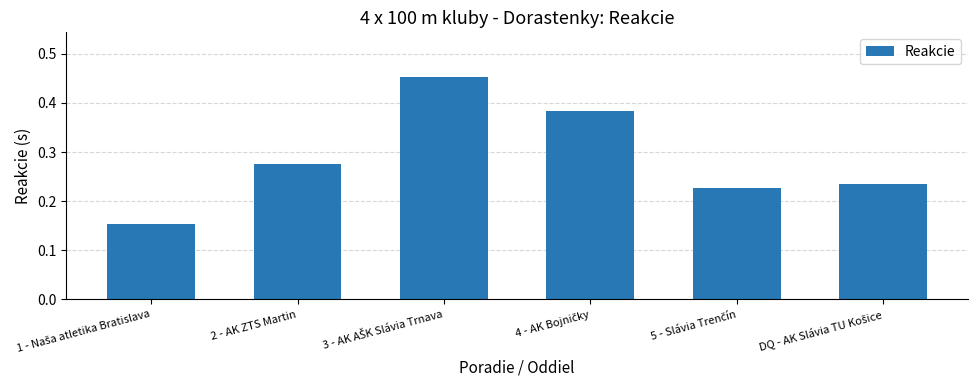

How many series are shown in this chart?

1